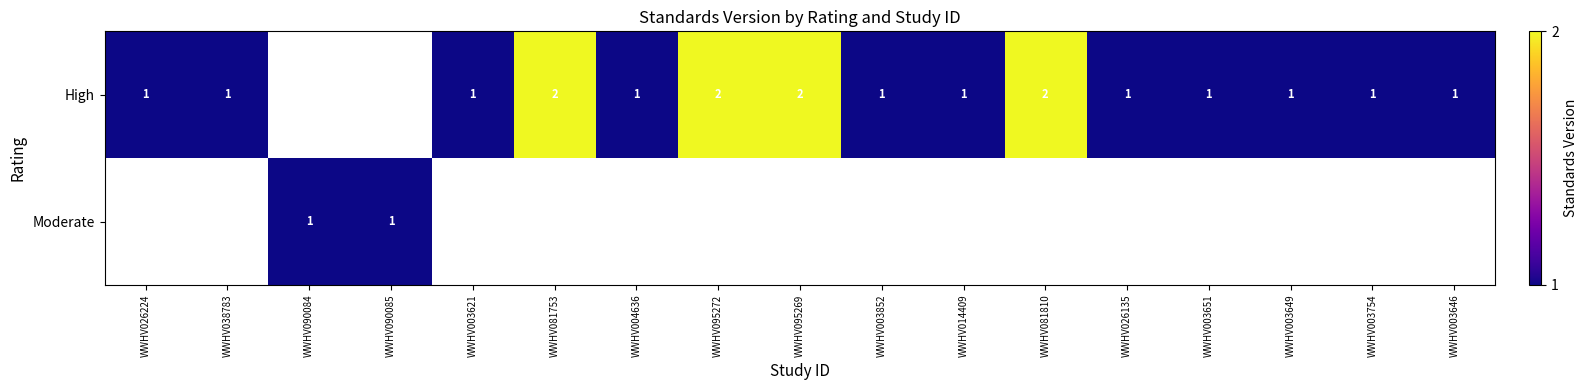

Is it true that High equals 1 at WWHV003621?

True